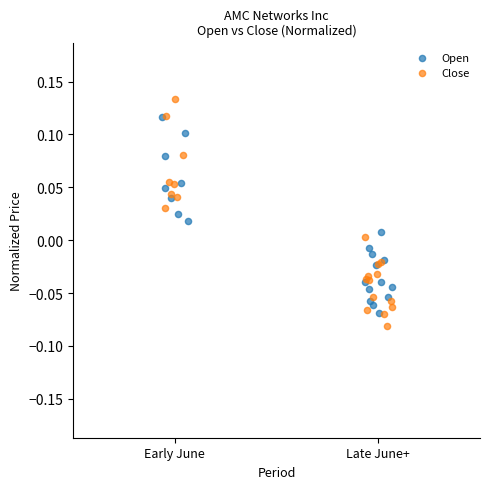

Which series has the largest Y range (max minus min)?

Close